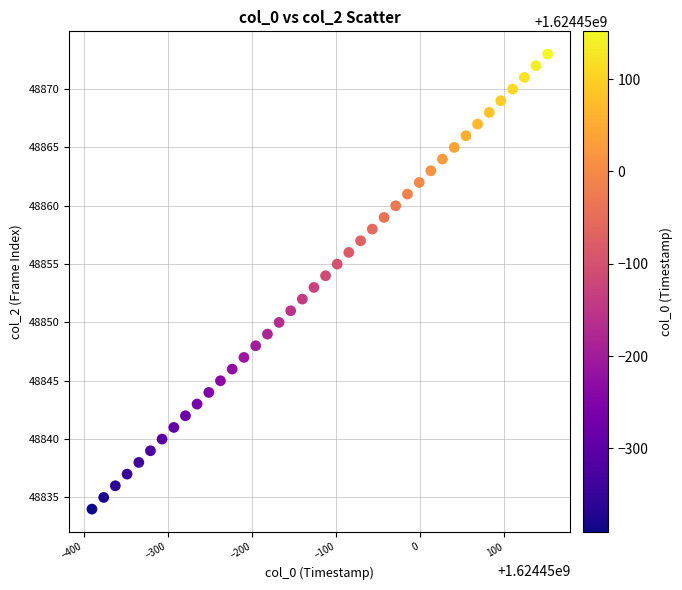

What is the range of Y values (max minus min)?

39